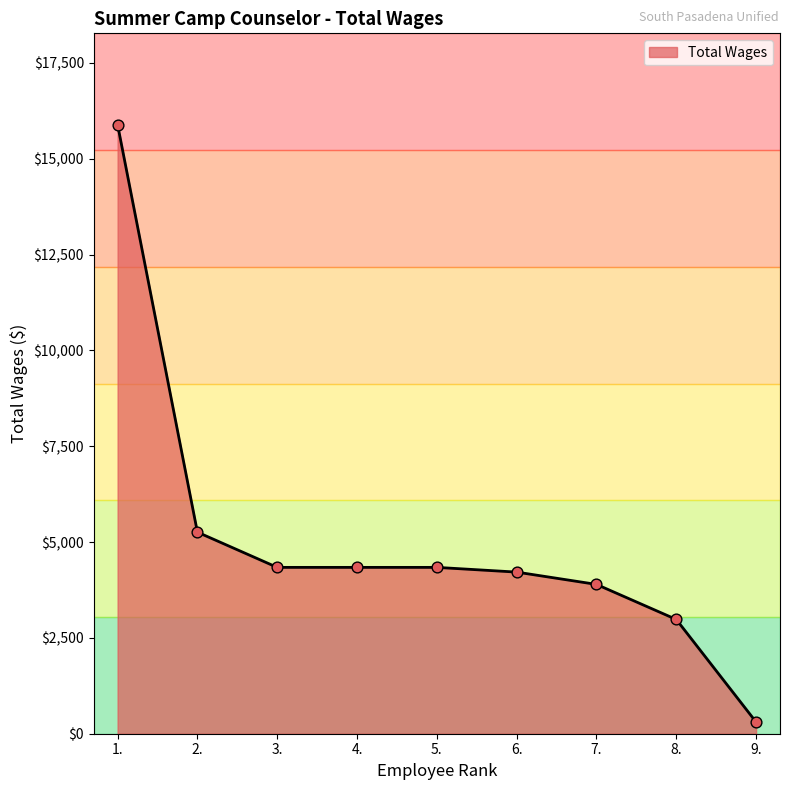

What is the ratio of the value at 3. to the value at 4.?

1.0